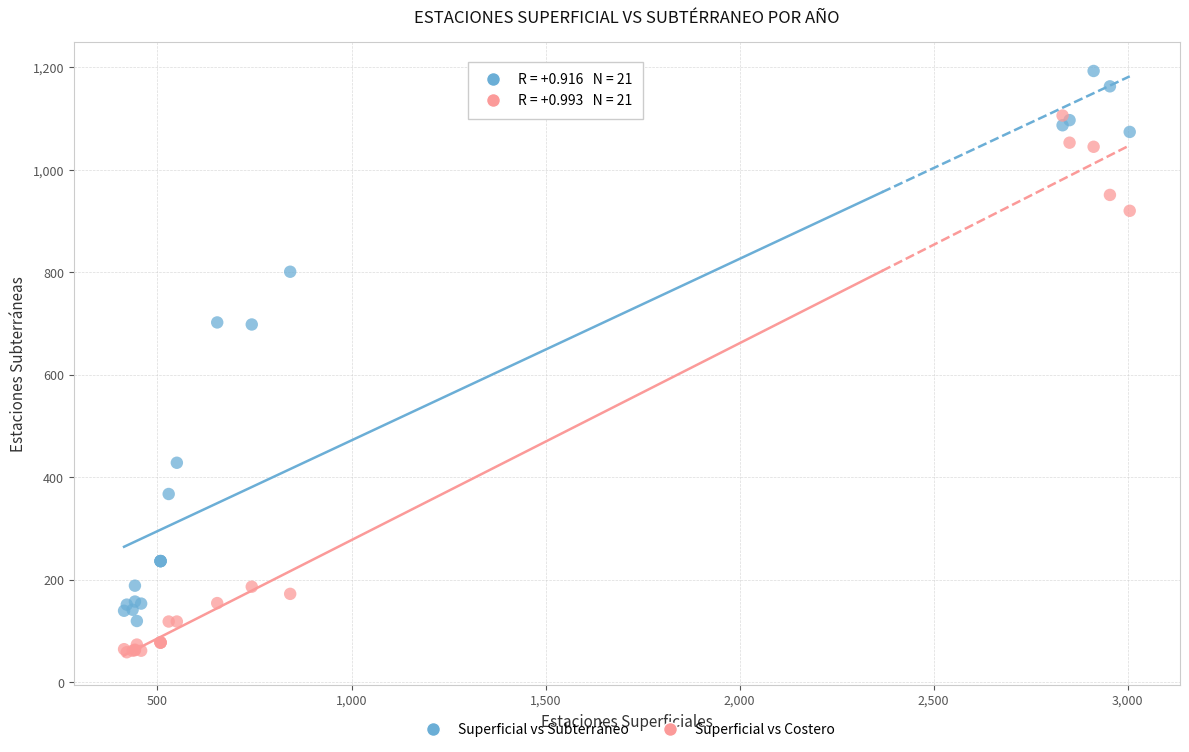

Which series reaches the minimum Y coordinate?

Superficial vs Costero